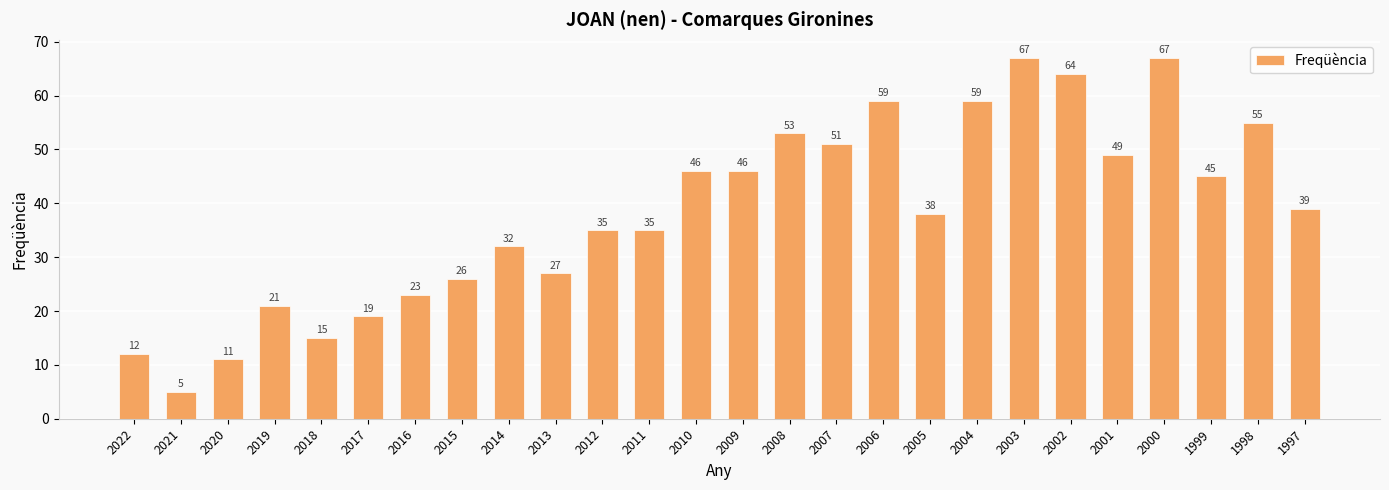

Approximately how many times larger is the value at 2012 compared to 2013?

1.3